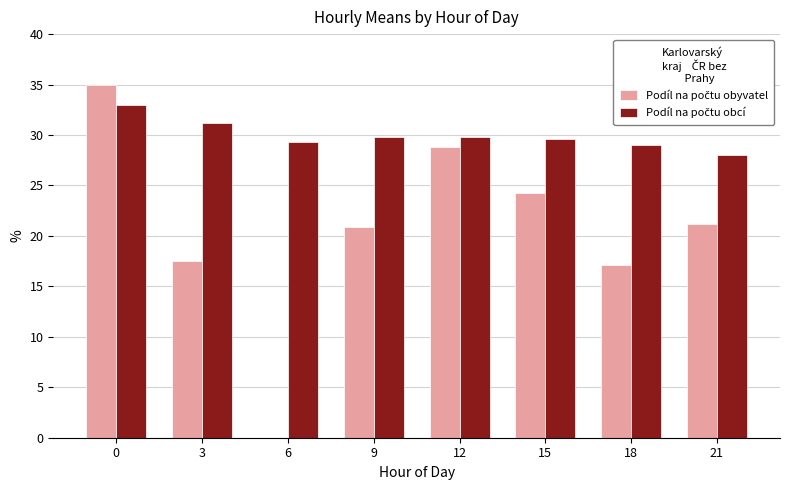

What is the total value across all series at 3?

48.7